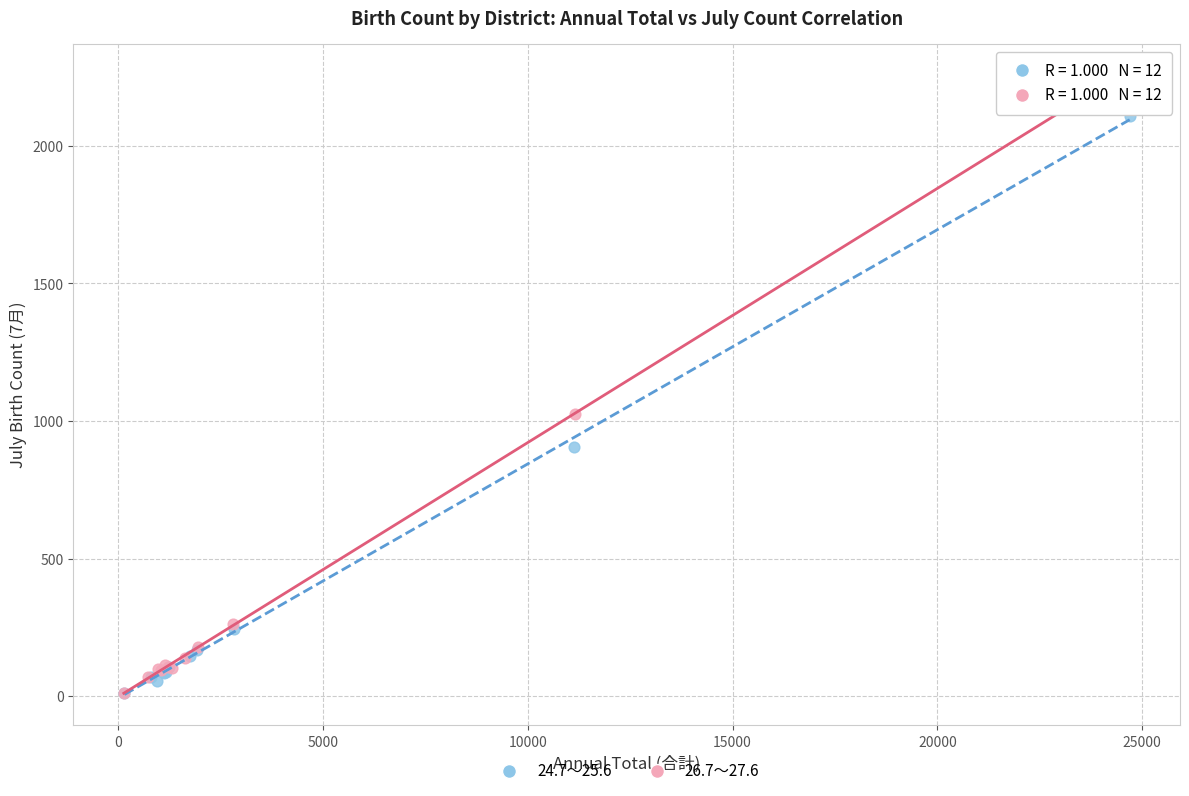

Which series reaches the maximum Y coordinate?

26.7～27.6